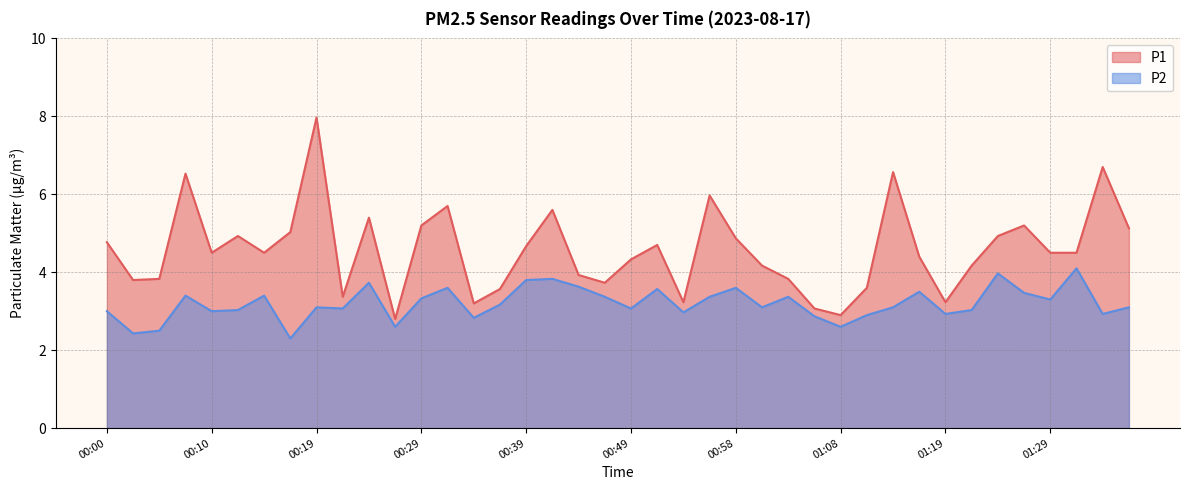

What is the sum of the P1 values at 00:36 and 00:17?

8.6